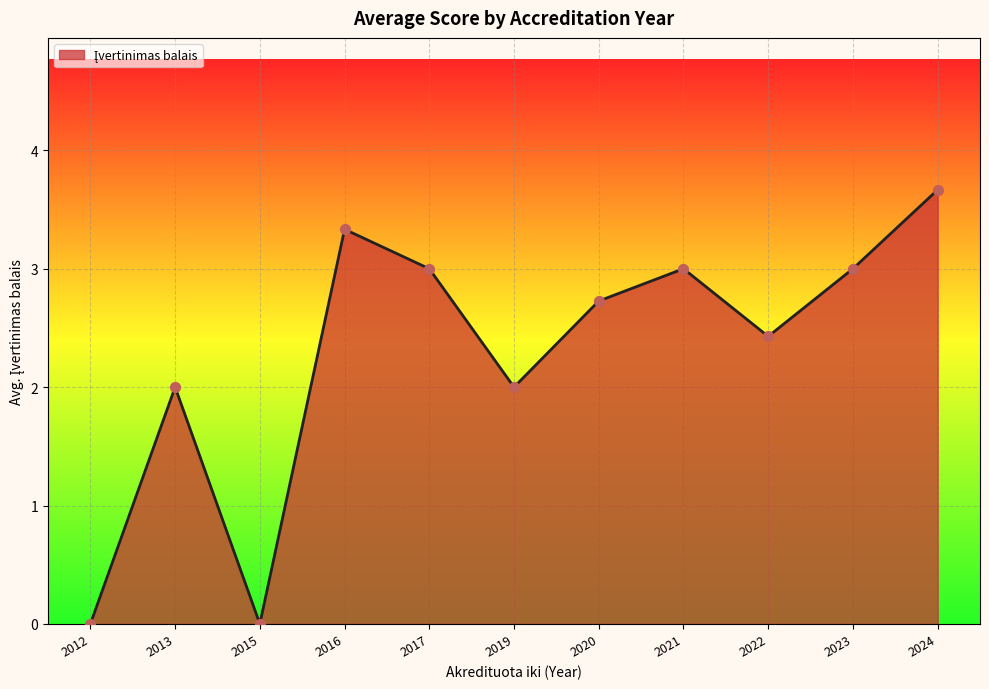

What is the ratio of the value at 2022 to the value at 2024?

0.7